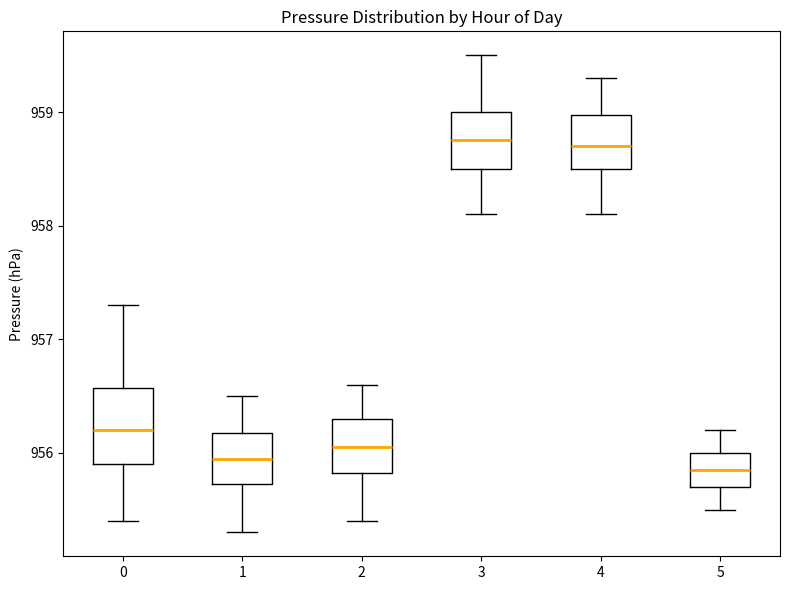

Which box is the tallest, from its lower edge to its upper edge?

0